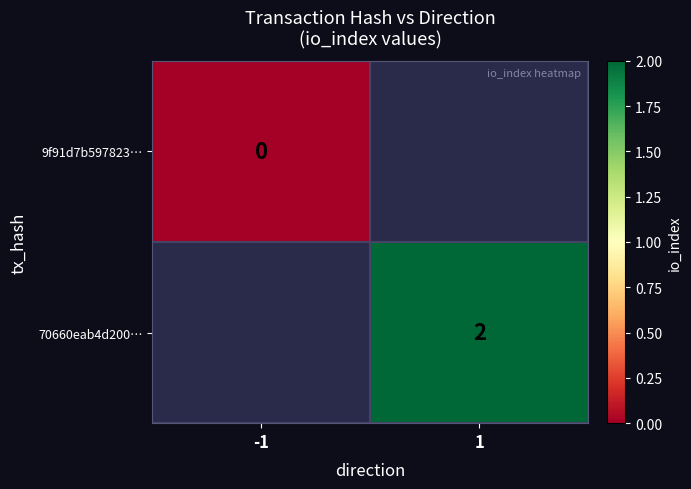

True or false: 70660eab4d200… has a value of 3 at 1.

False